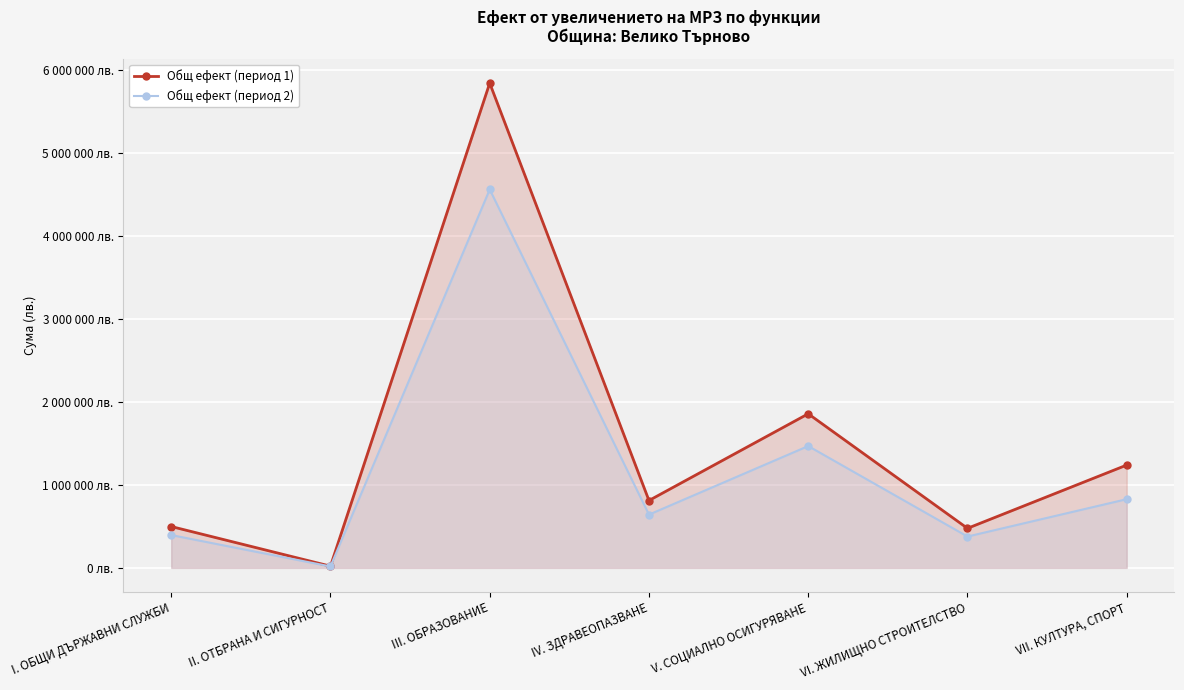

At which category does the chart reach its minimum across all series?

II. ОТБРАНА И СИГУРНОСТ